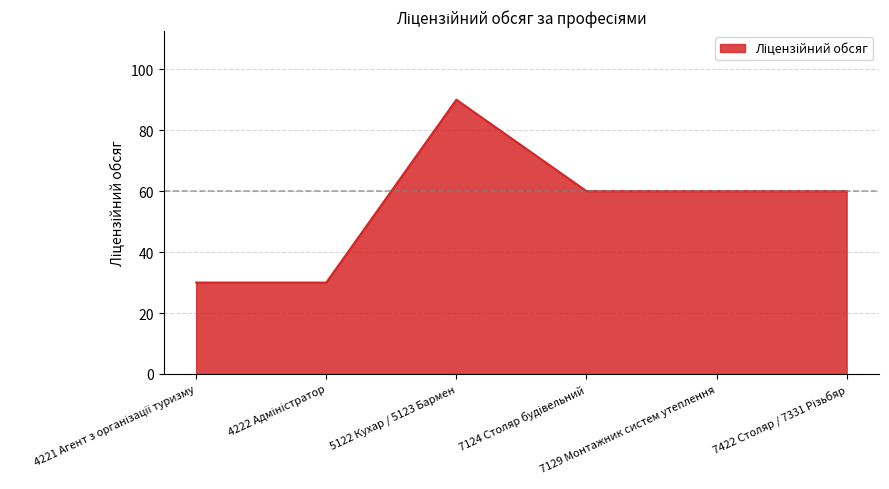

What is the difference between the second highest and minimum values?

30